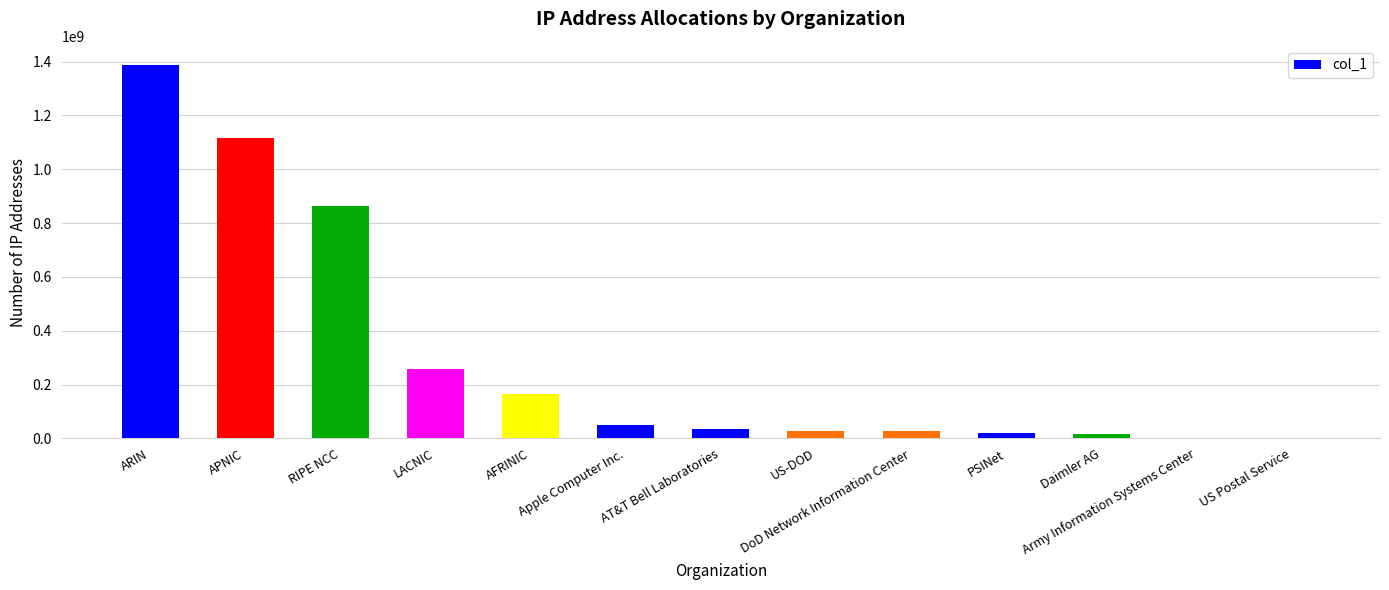

How many series are shown in this chart?

1